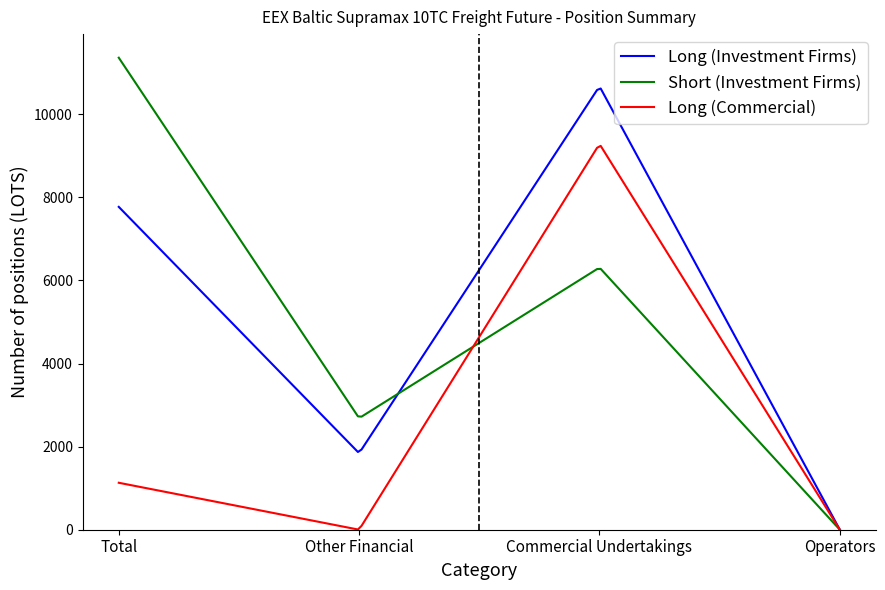

What is the maximum value for Long (Commercial)?

9236.9